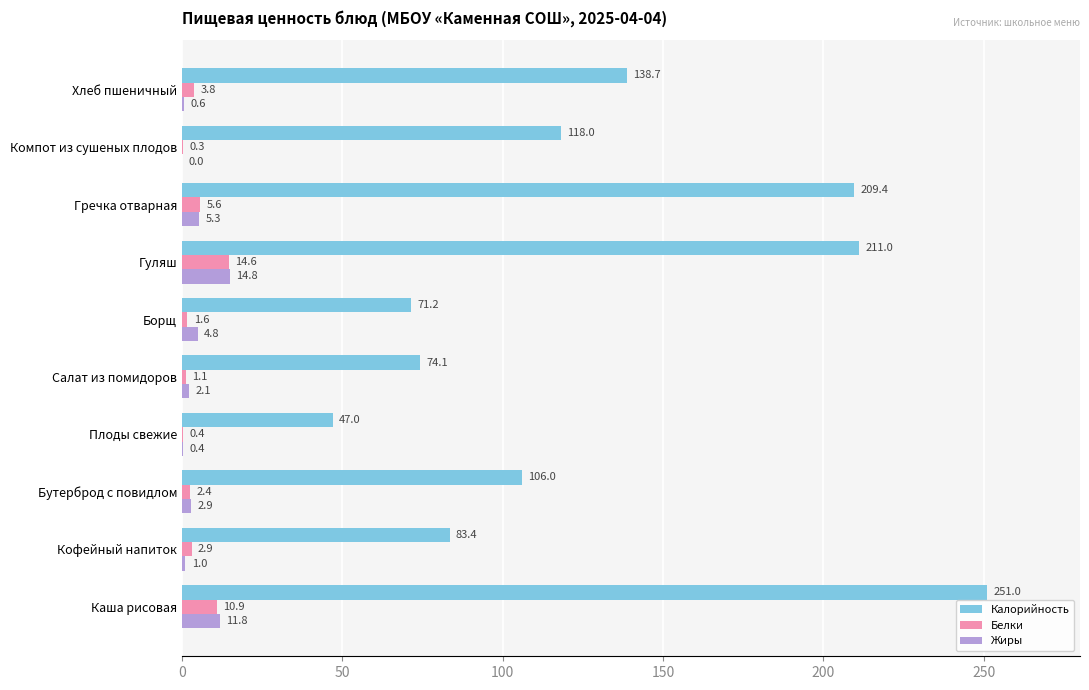

Read the Жиры value at Салат из помидоров.

2.1